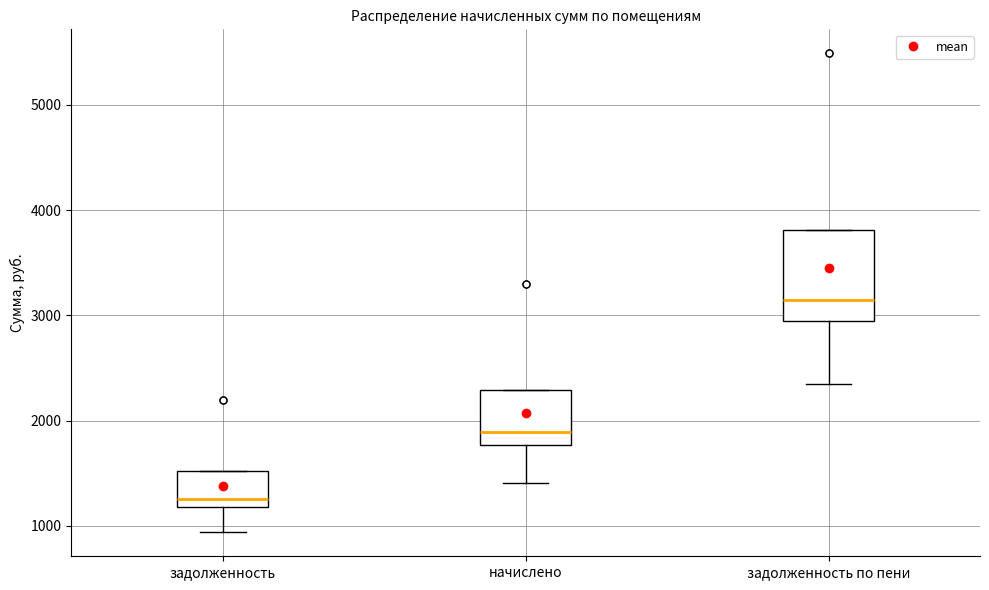

Where does the median line of the box for задолженность sit on the y-axis? The values are not printed on the chart, so give them approximately, as read against the axis.

1300